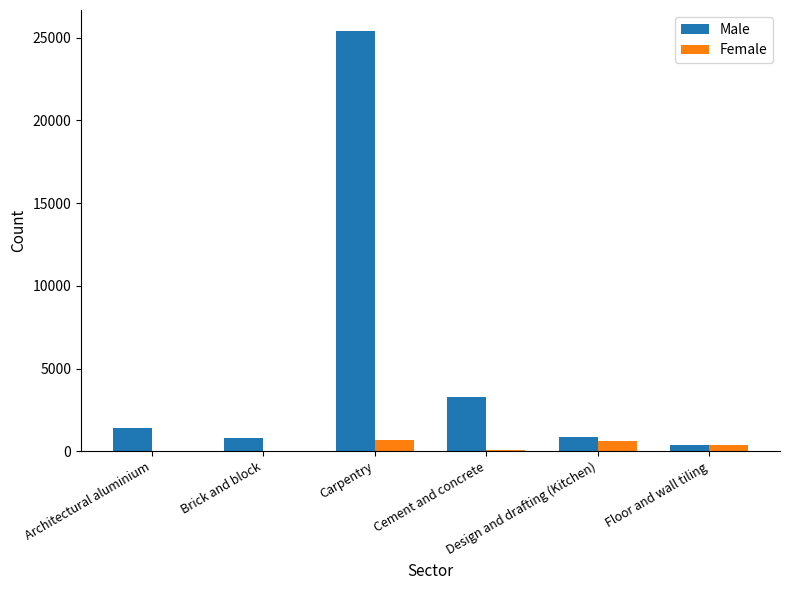

What is the approximate value of Female at Brick and block, to the nearest 10?

10